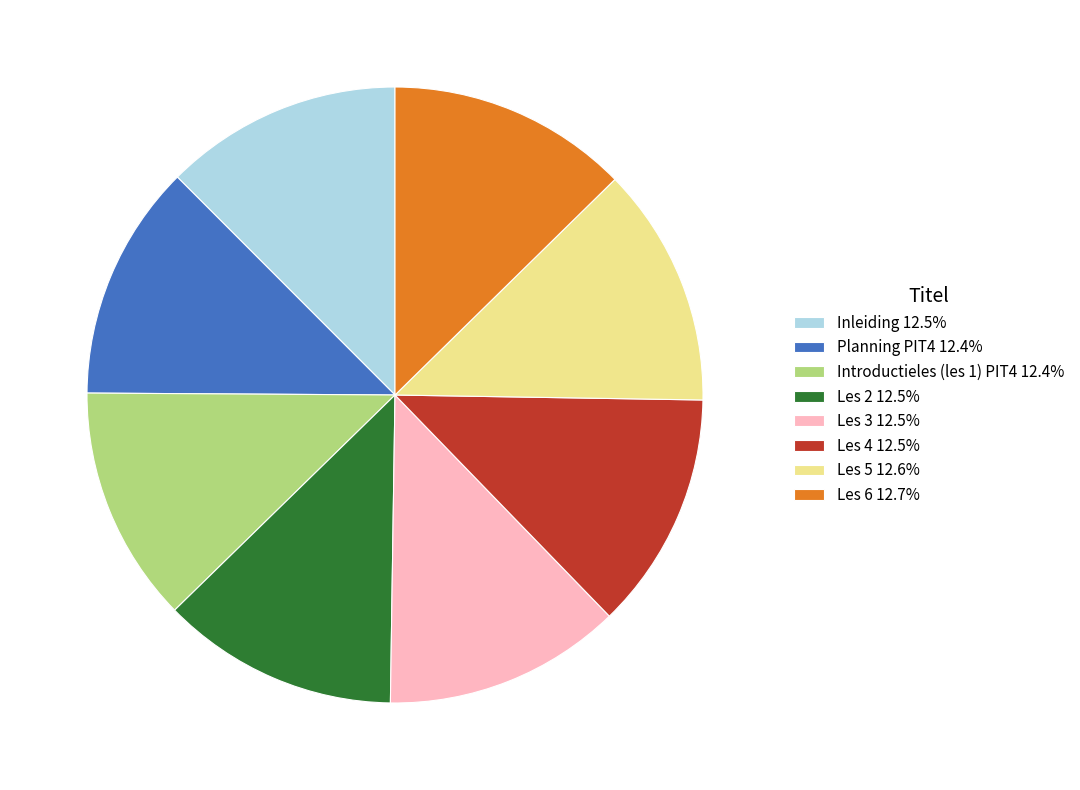

Is there a majority slice in this chart?

No